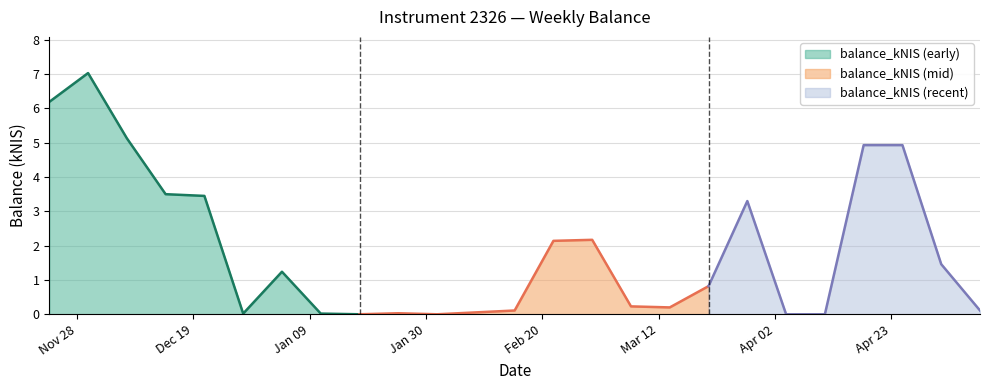

What is the difference between the second highest and minimum values?

6.2